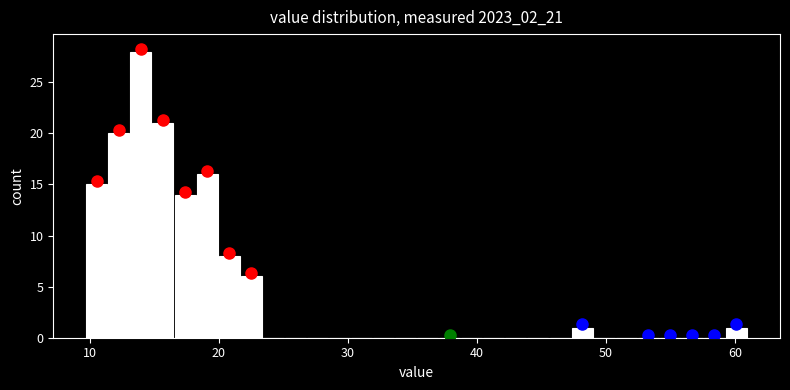

Around what value on the x-axis is the tallest bar? Give the approximate position of its centre, as read against the axis.

14